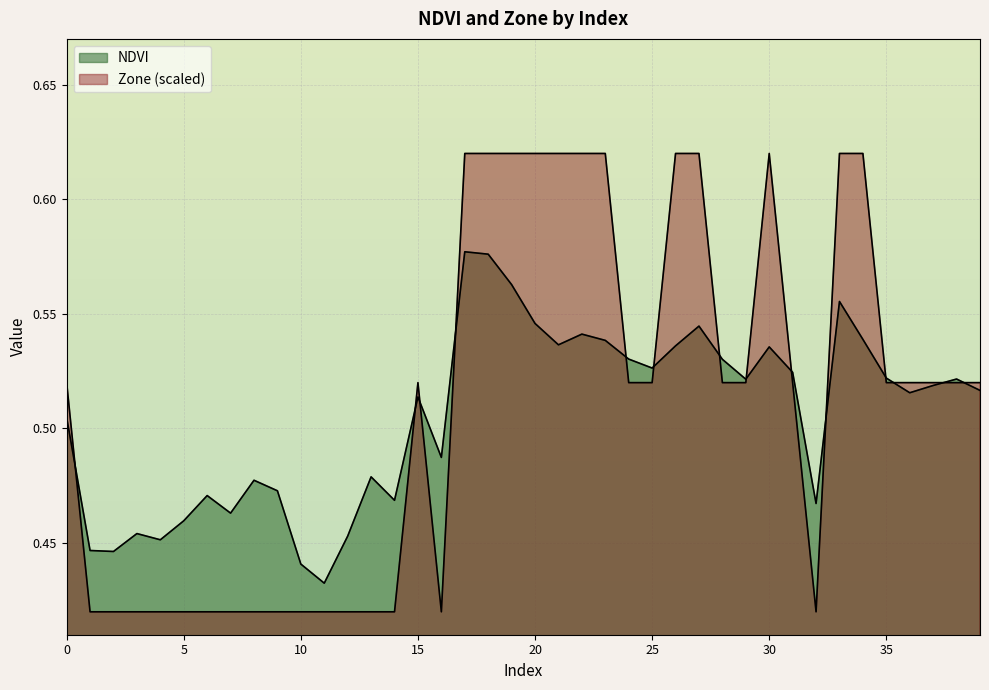

Which series has the largest total across all categories?

Zone